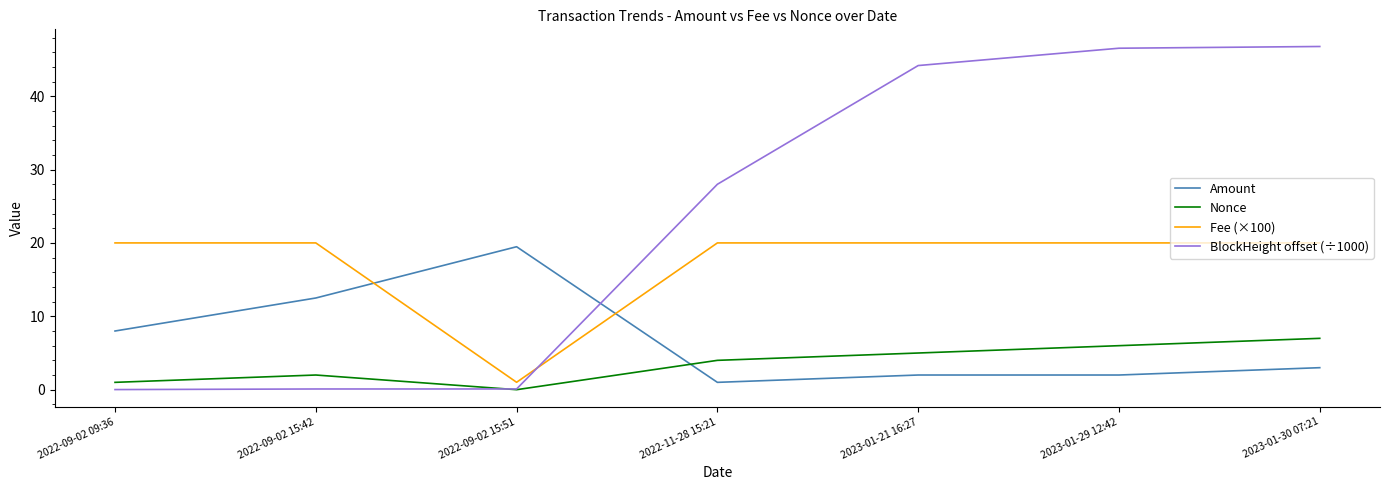

Read the Amount value at 2022-09-02 09:36.

8.0